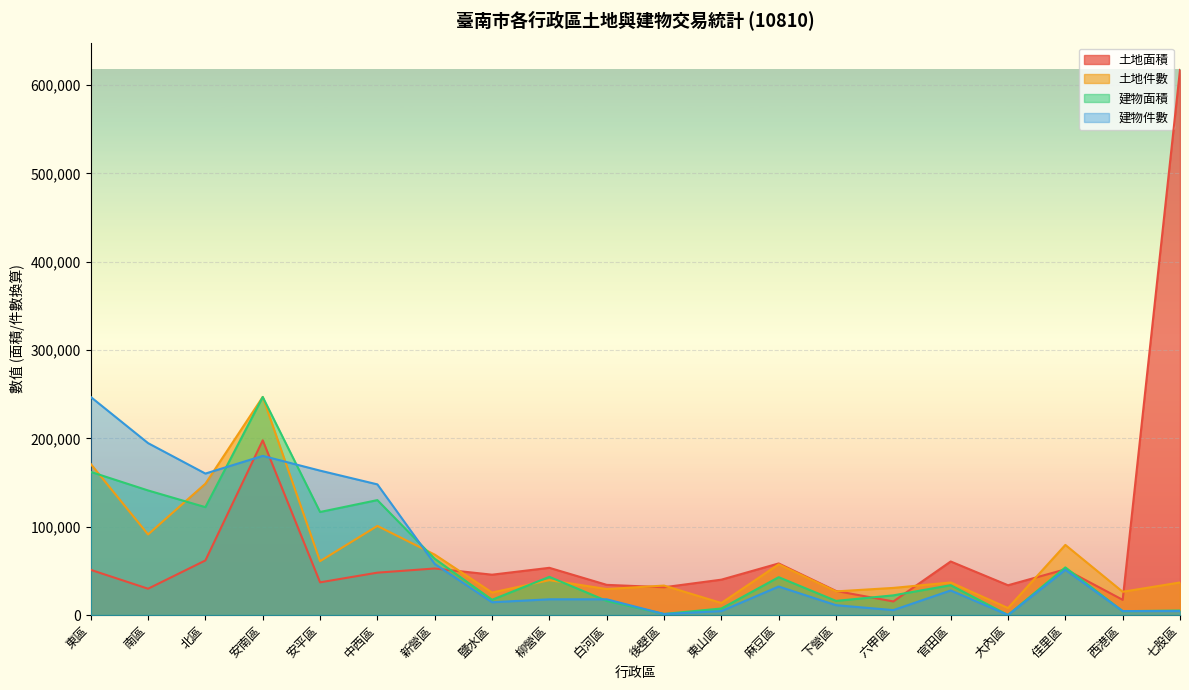

Reading right to left, what are all the values shown in this chart?

土地面積: 七股區=617099.2	西港區=17180.7	佳里區=51716.8	大內區=33686.1	官田區=60603.3	六甲區=15349.0	下營區=27245.3	麻豆區=58381.4	東山區=40020.6	後壁區=31429.2	白河區=34140.1	柳營區=53426.5	鹽水區=45648.1	新營區=52667.9	中西區=47946.9	安平區=36985.0	安南區=197751.0	北區=61760.1	南區=29765.3	東區=51117.3
土地件數: 七股區=36828.7	西港區=26306.2	佳里區=79357.0	大內區=7891.9	官田區=36828.7	六甲區=30690.5	下營區=26744.6	麻豆區=57435.2	東山區=13591.5	後壁區=33321.2	白河區=29375.2	柳營區=39459.3	鹽水區=25429.3	新營區=68396.1	中西區=100840.4	安平區=60942.7	安南區=246839.7	北區=148629.9	南區=91194.8	東區=170990.2
建物面積: 七股區=5078.5	西港區=4336.9	佳里區=53904.1	大內區=0.0	官田區=33771.1	六甲區=22255.8	下營區=15994.8	麻豆區=42821.8	東山區=7377.0	後壁區=1209.1	白河區=15945.2	柳營區=43217.0	鹽水區=17256.1	新營區=63688.2	中西區=130072.8	安平區=116626.0	安南區=246839.7	北區=122100.6	南區=141005.3	東區=162017.7
建物件數: 七股區=4447.6	西港區=4447.6	佳里區=51147.0	大內區=0.0	官田區=27797.3	六甲區=5559.5	下營區=11118.9	麻豆區=32244.8	東山區=4447.6	後壁區=1111.9	白河區=17790.2	柳營區=17790.2	鹽水區=14454.6	新營區=57818.3	中西區=147881.4	安平區=163447.9	安南區=180126.3	北區=160112.2	南區=194580.8	東區=246839.7